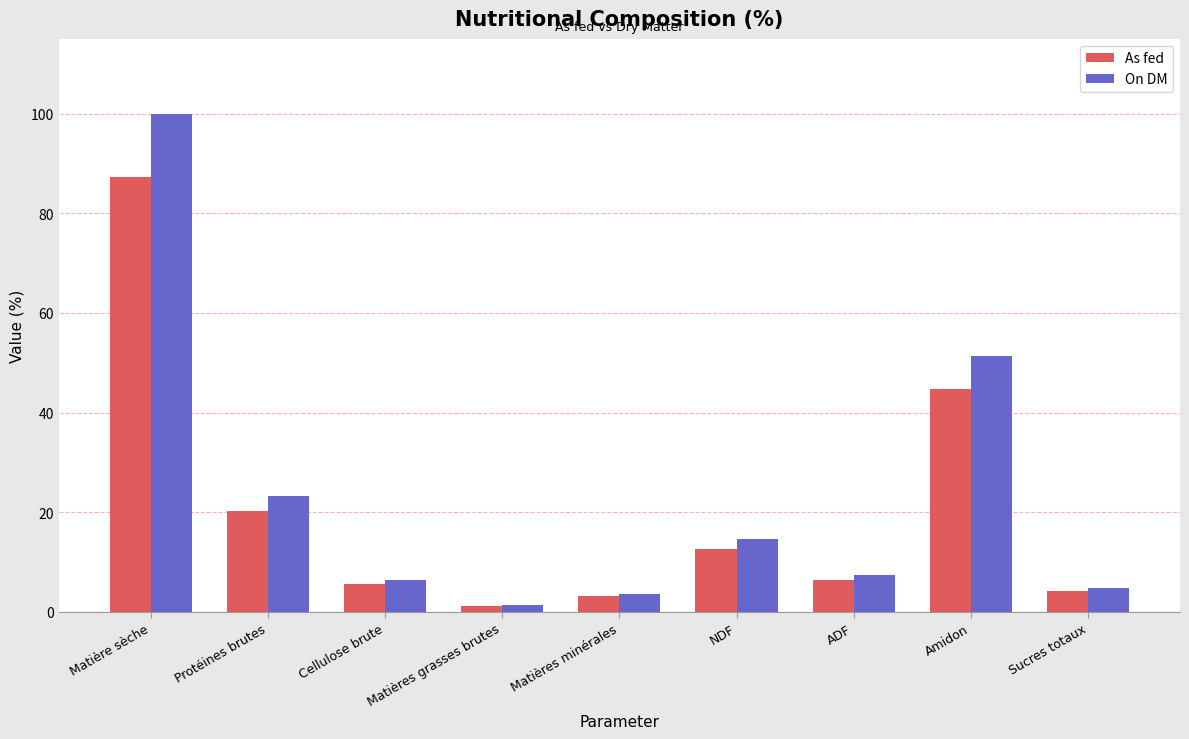

The On DM series shows 67.5 at Matière sèche. True or false?

False